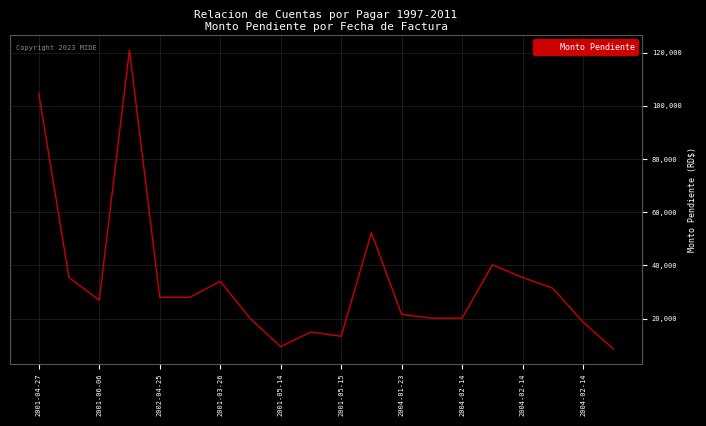

What is the maximum value shown in the chart?

120960.0